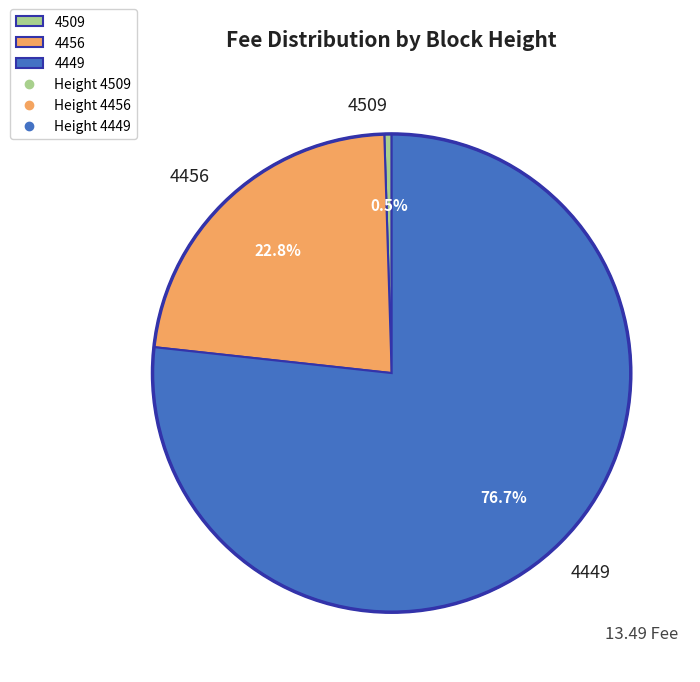

Rank the categories by value from lowest to highest.

4509, 4456, 4449